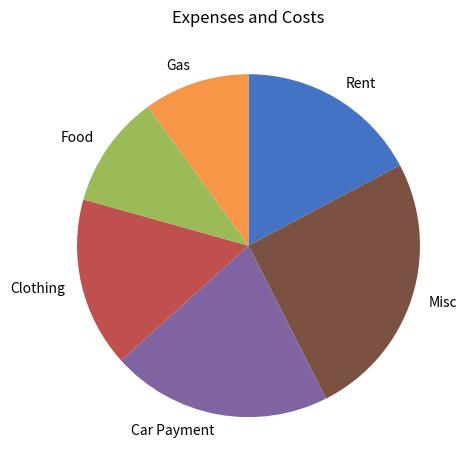

Is the sum of Misc and Rent greater than half?

No